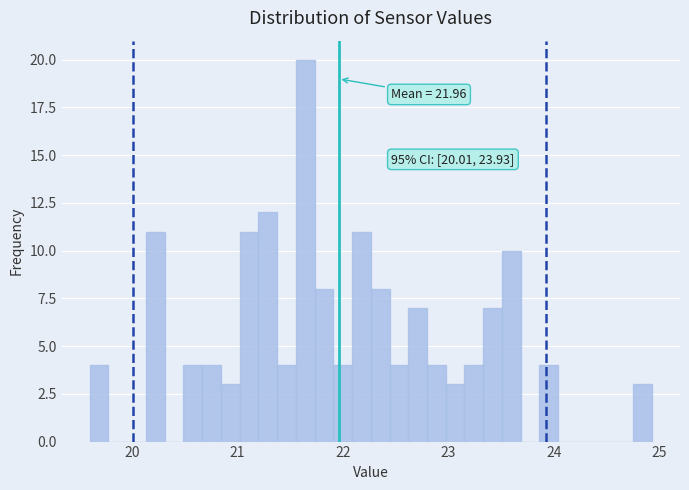

Read against the x-axis, roughly where is the centre of the tallest bar?

21.6